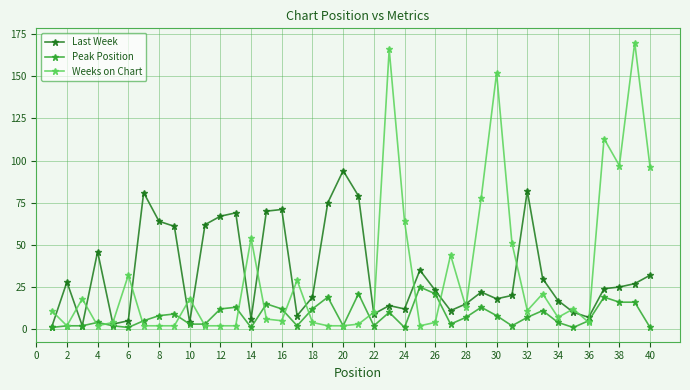

What is the maximum value for Weeks on Chart?

170